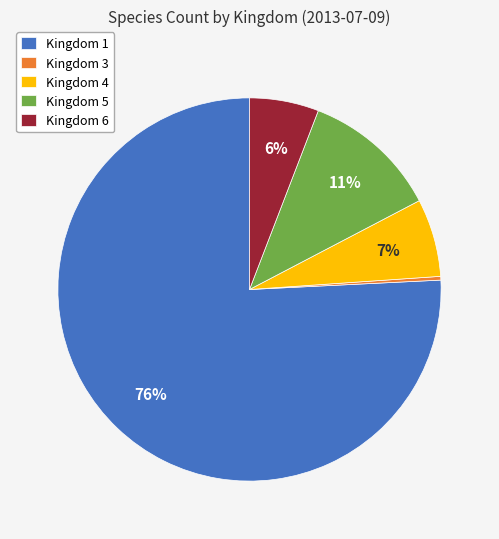

True or false: Kingdom 1 accounts for 76% of the total.

True